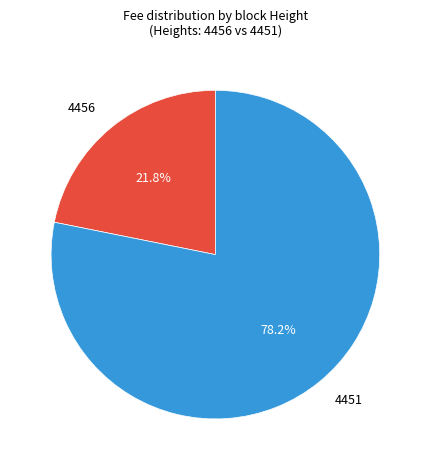

Is there any slice that represents more than half of the pie?

Yes